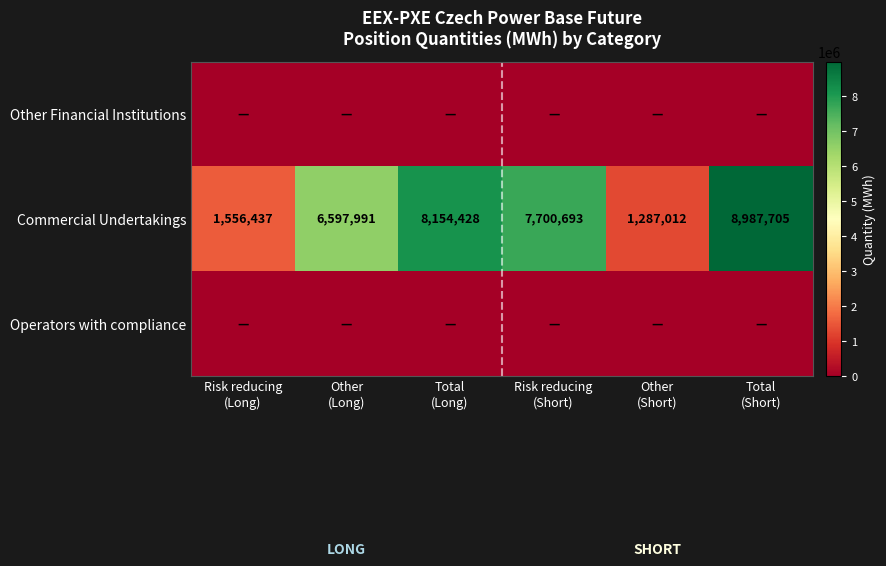

What is the sum of all Commercial Undertakings values?

34284266